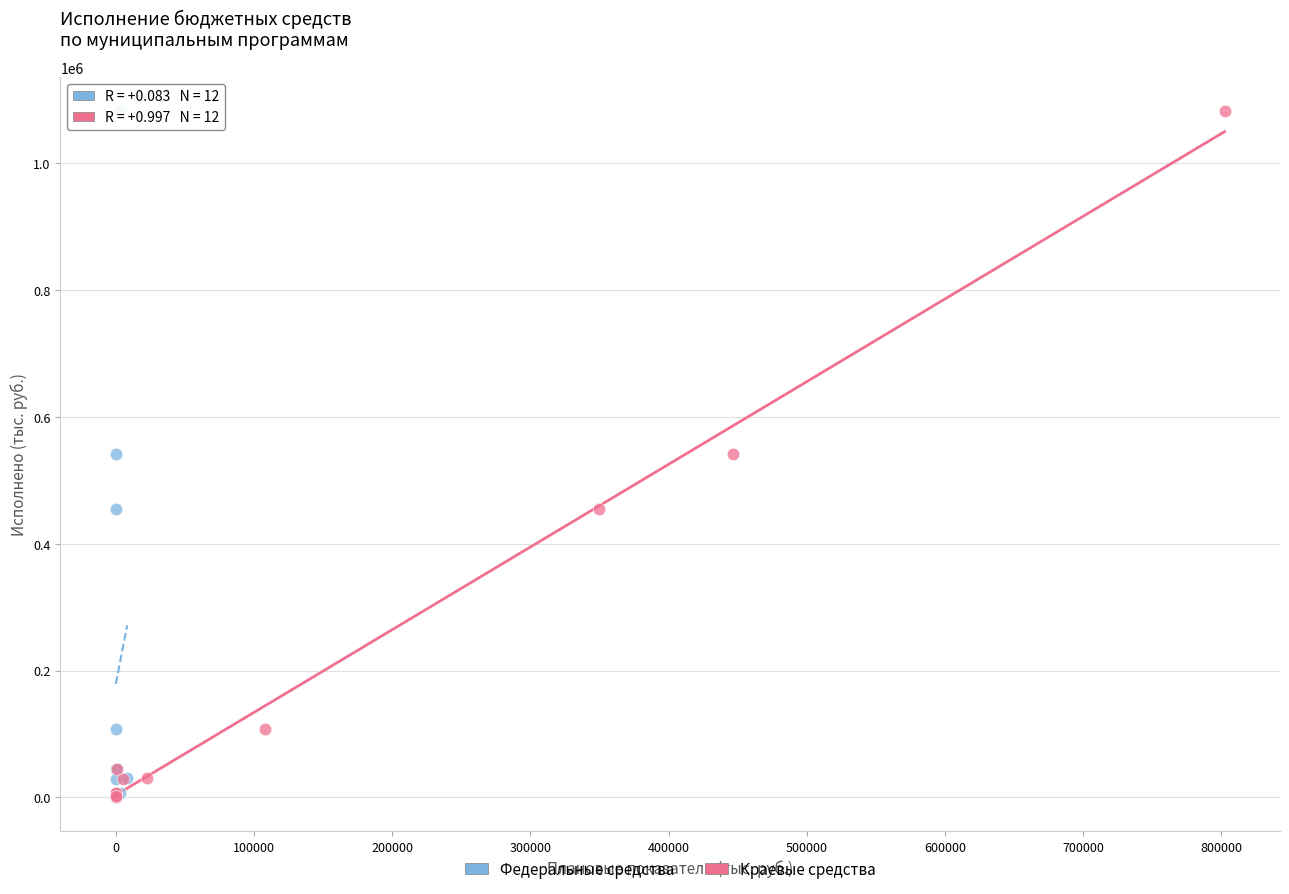

Which series has the largest Y range (max minus min)?

Федеральные средства